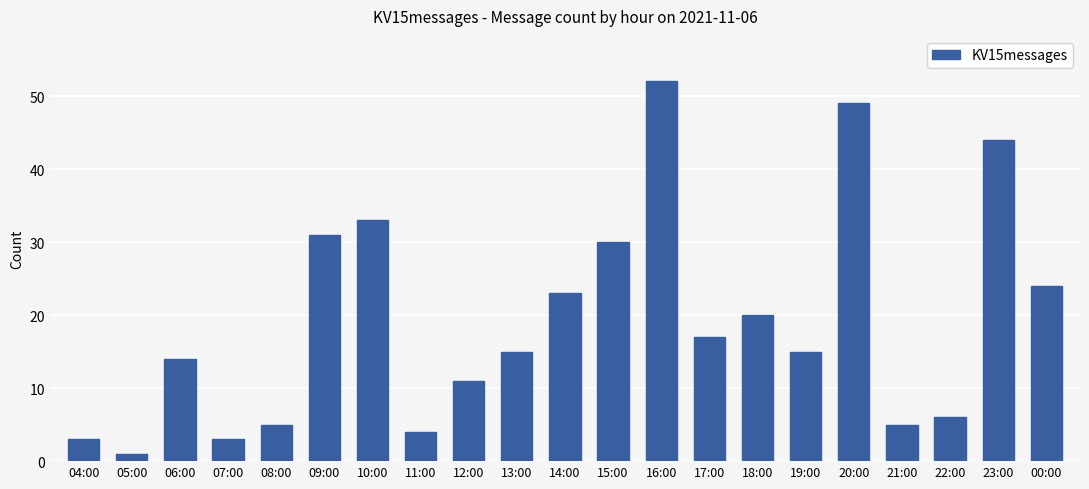

What is the sum of the values at 18:00 and 08:00?

25